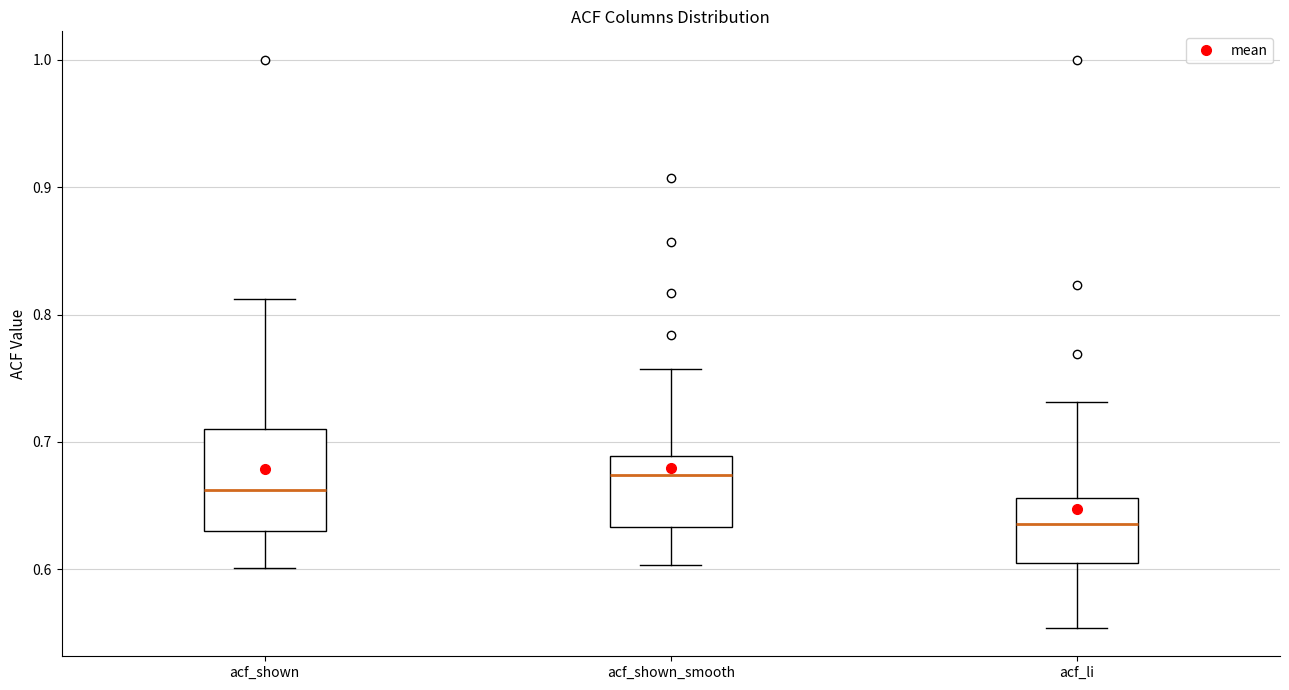

Reading left to right, transcribe this box plot: for each box, give where its median line is, the range the box spans, and where its two whiskers end, as read against the y-axis. The values are not printed on the chart, so give them approximately, as read against the axis.

acf_shown: median 0.66, box 0.63 to 0.71, whiskers 0.60 to 0.81
acf_shown_smooth: median 0.67, box 0.63 to 0.69, whiskers 0.60 to 0.76
acf_li: median 0.64, box 0.60 to 0.66, whiskers 0.55 to 0.73